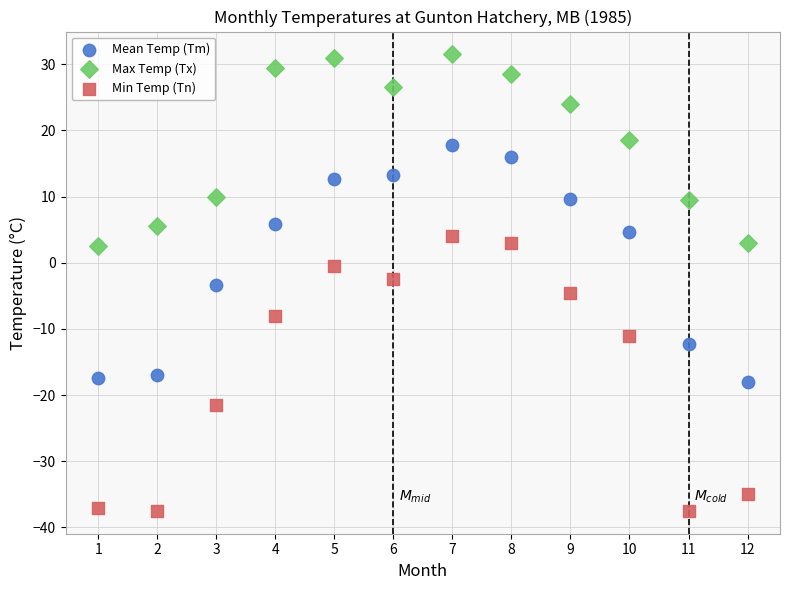

Which series reaches the minimum Y coordinate?

Min Temp (Tn)